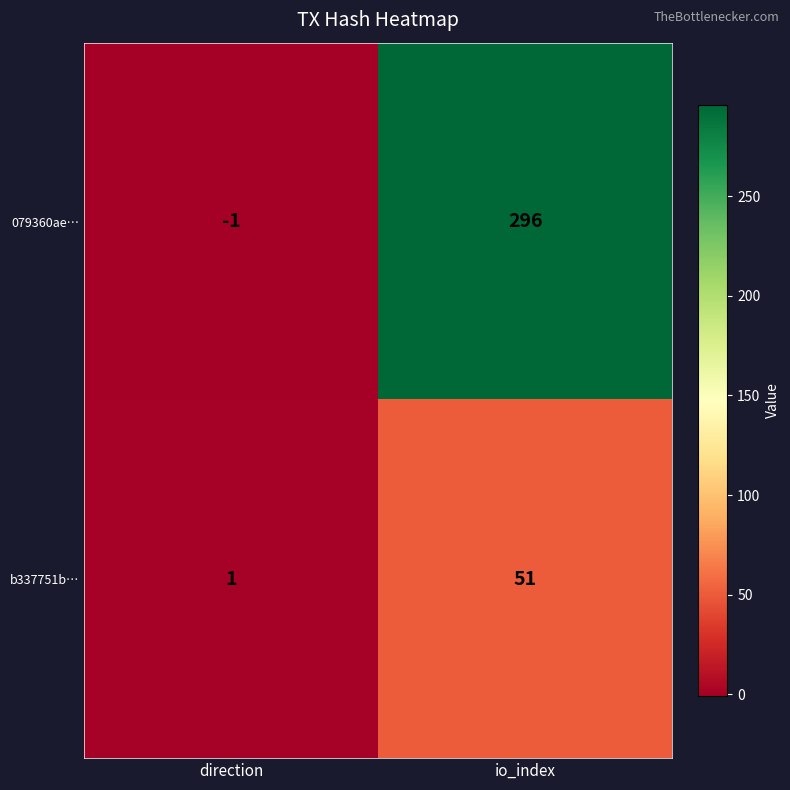

What is the average value of the 079360ae… series?

148